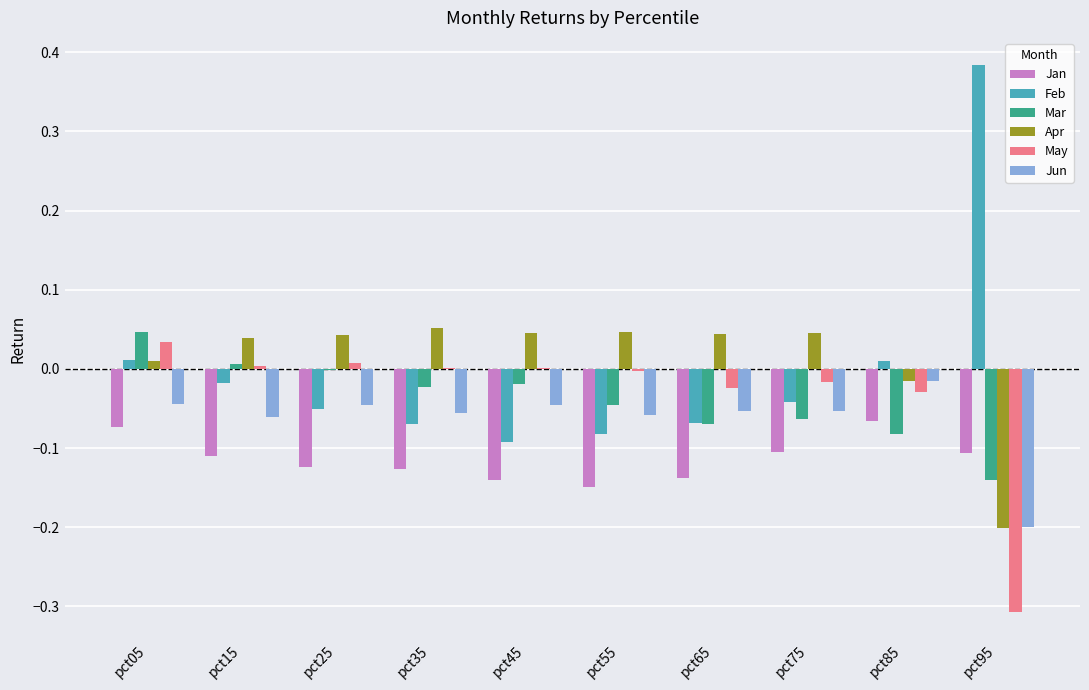

What are all the series names shown in the legend?

Jan, Feb, Mar, Apr, May, Jun